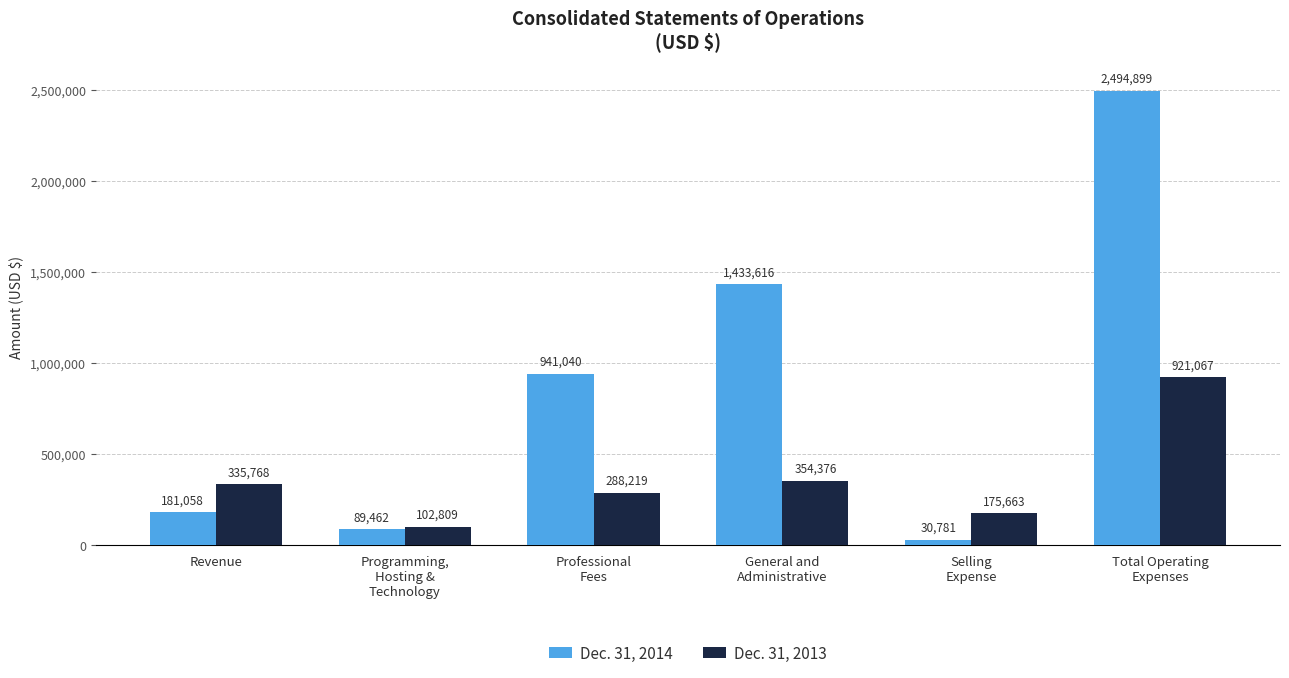

Which label corresponds to the largest value in the chart?

Total Operating
Expenses